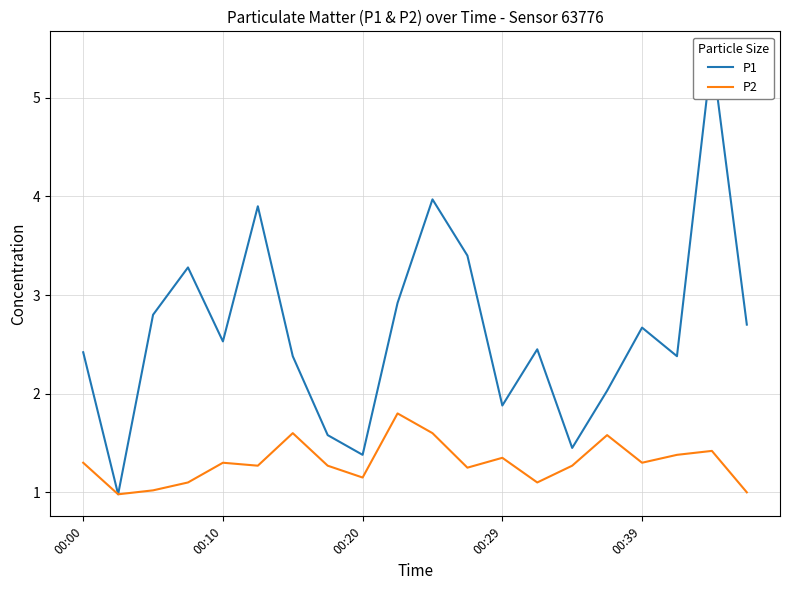

Between 7 and 11, which series saw the biggest shift?

P1